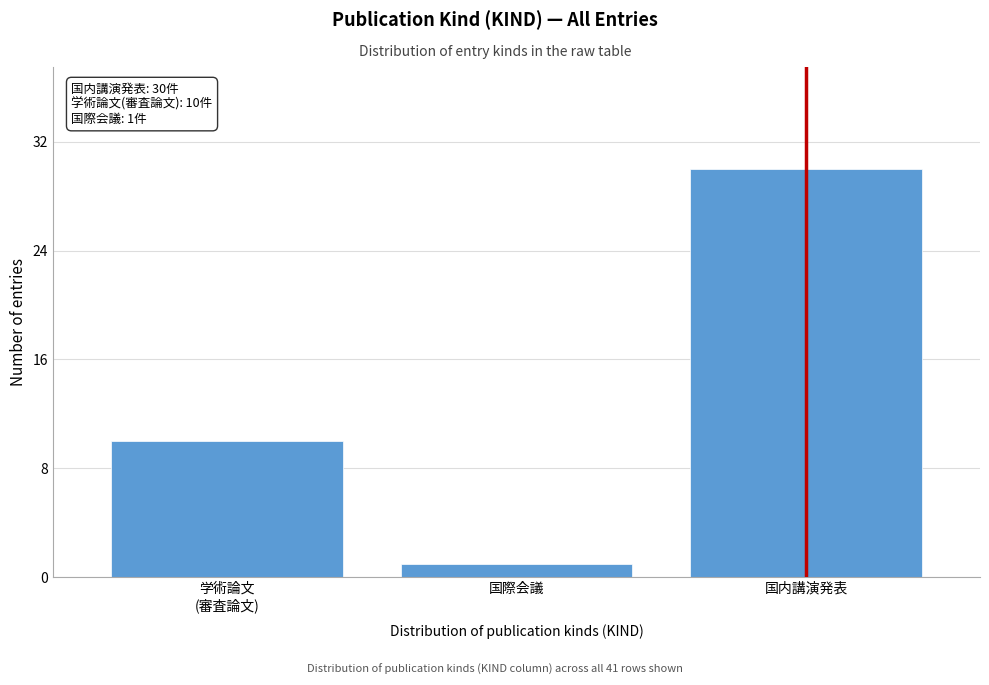

Reading left to right, list all the values displayed in this chart.

10	1	30